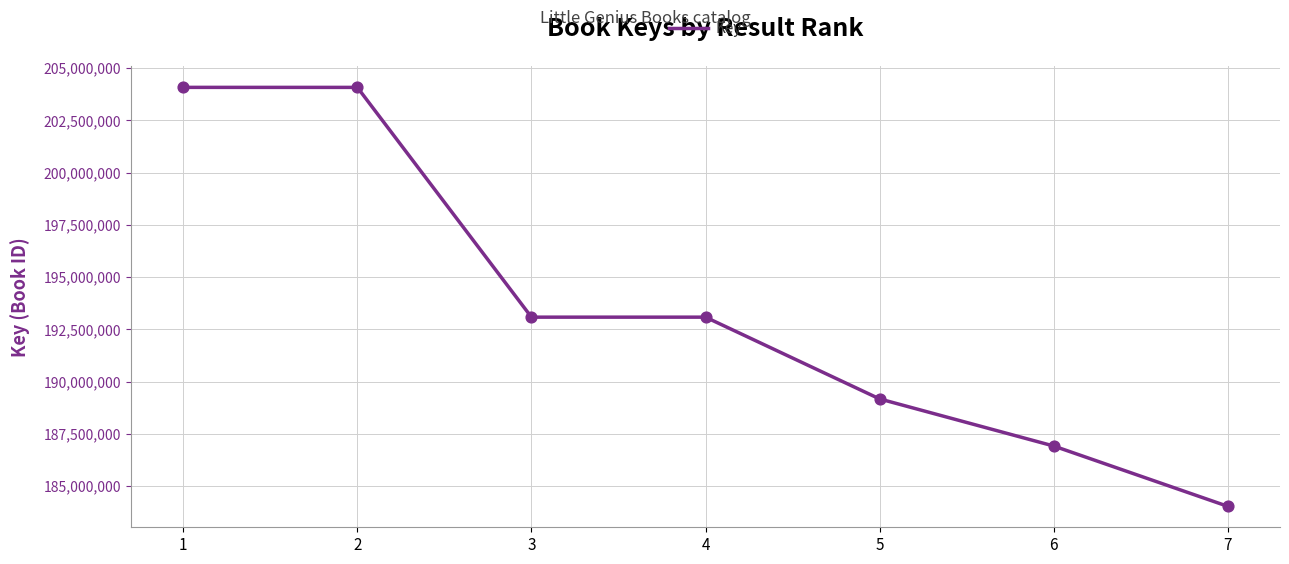

What is the change in value from 1 to 2?

-1026